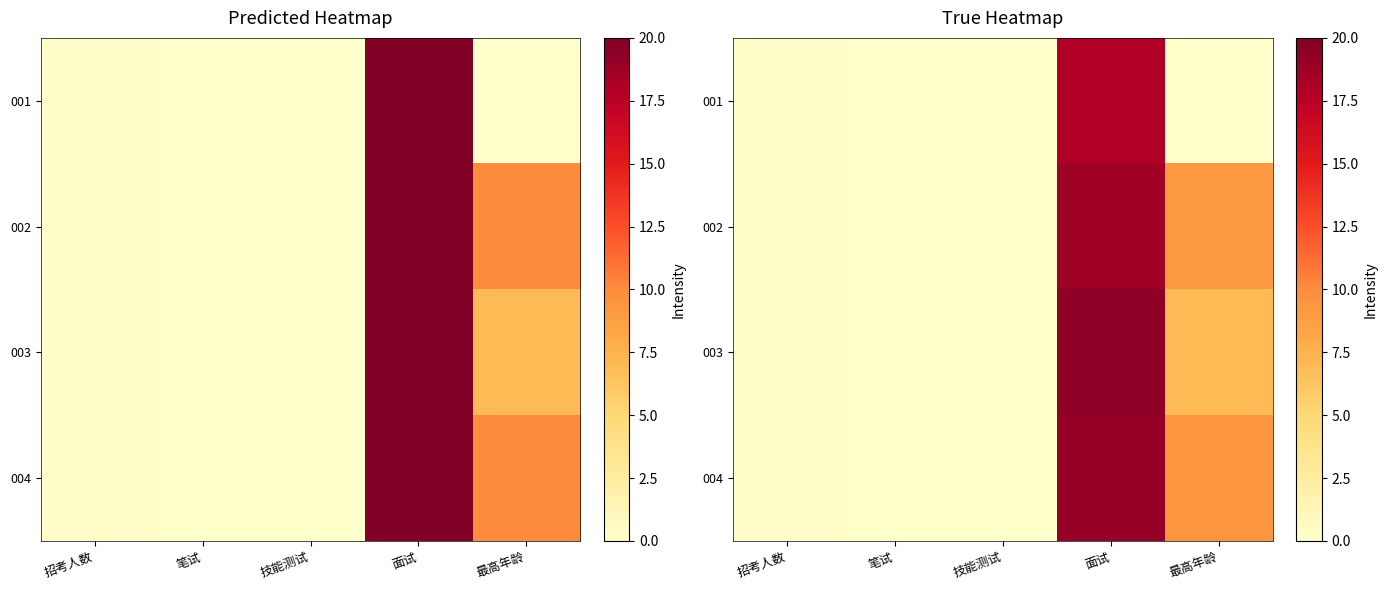

Which has a higher value, 招考人数 or 技能测试?

招考人数